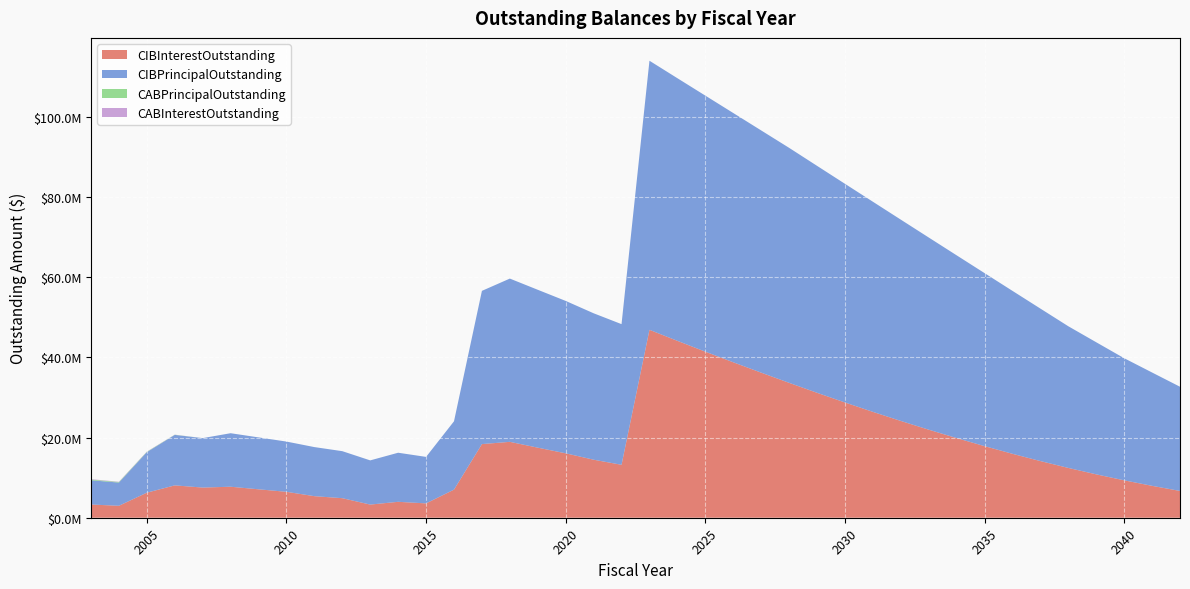

Reading left to right, list all the values displayed in this chart.

CIBInterestOutstanding: 3299026.1	2982489.1	6250710.6	8072202.5	7526738.8	7736623.1	7092898.6	6467249.3	5379727.8	4876534.5	3282398.8	3971139.2	3579142.5	7012595.2	18372797.9	18933809.2	17482361.7	16072589.1	14476406.6	13207776.6	46884981.6	44133086.6	41433234.0	38787494.0	36198391.5	33660189.0	31175326.5	28758646.4	26416171.4	24150921.4	21969516.4	19872275.1	17864271.3	15950973.8	14136295.0	12426175.0	10824712.5	9333762.5	7957750.0	6684987.5
CIBPrincipalOutstanding: 6045000.0	5790000.0	10110000.0	12590000.0	12335000.0	13350000.0	12950000.0	12535000.0	12245000.0	11730000.0	11025000.0	12245000.0	11600000.0	17050000.0	38230000.0	40730000.0	39390000.0	38020000.0	36535000.0	35090000.0	67130000.0	65525000.0	63885000.0	62190000.0	60435000.0	58630000.0	56625000.0	54560000.0	52430000.0	50225000.0	47950000.0	45600000.0	43170000.0	40650000.0	38045000.0	35345000.0	32955000.0	30470000.0	28275000.0	25995000.0
CABPrincipalOutstanding: 184681.0	134626.1	87304.0	42457.8	0.0	0.0	0.0	0.0	0.0	0.0	0.0	0.0	0.0	0.0	0.0	0.0	0.0	0.0	0.0	0.0	0.0	0.0	0.0	0.0	0.0	0.0	0.0	0.0	0.0	0.0	0.0	0.0	0.0	0.0	0.0	0.0	0.0	0.0	0.0	0.0
CABInterestOutstanding: 95319.0	75373.9	52696.0	27542.2	0.0	0.0	0.0	0.0	0.0	0.0	0.0	0.0	0.0	0.0	0.0	0.0	0.0	0.0	0.0	0.0	0.0	0.0	0.0	0.0	0.0	0.0	0.0	0.0	0.0	0.0	0.0	0.0	0.0	0.0	0.0	0.0	0.0	0.0	0.0	0.0